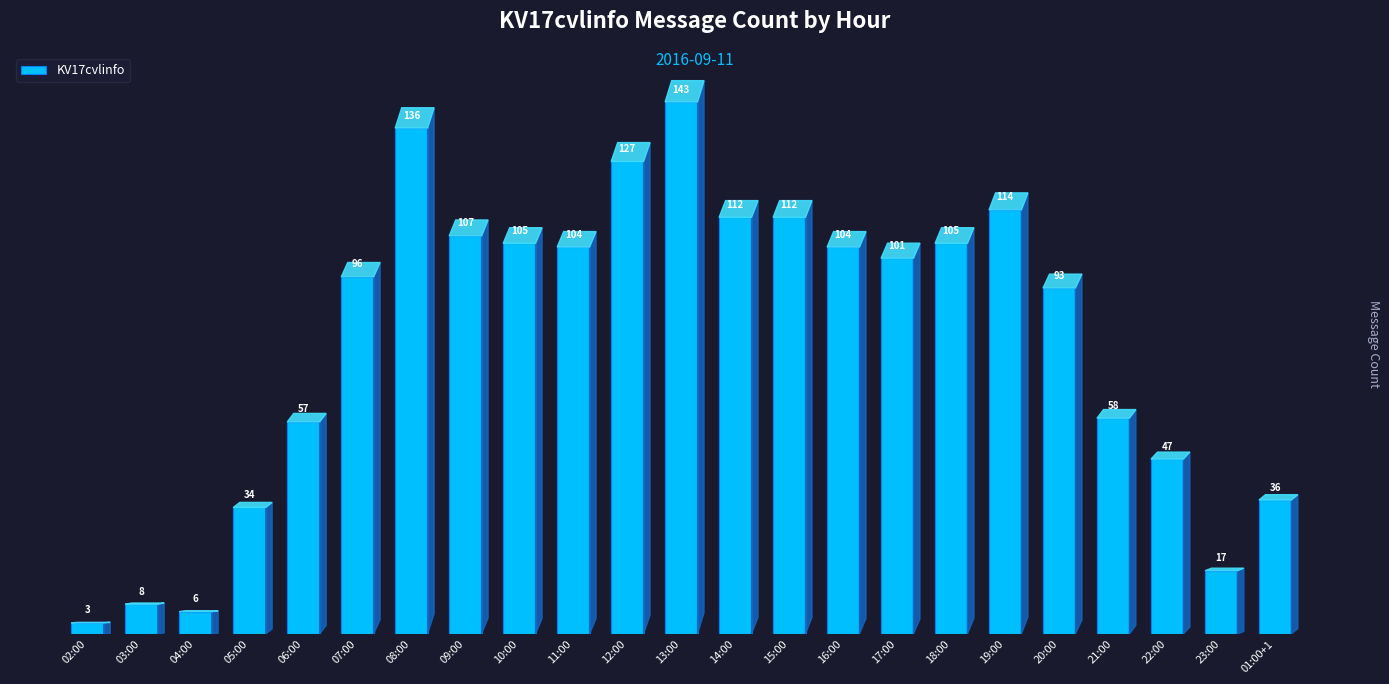

Where does the data first go above 101?

08:00